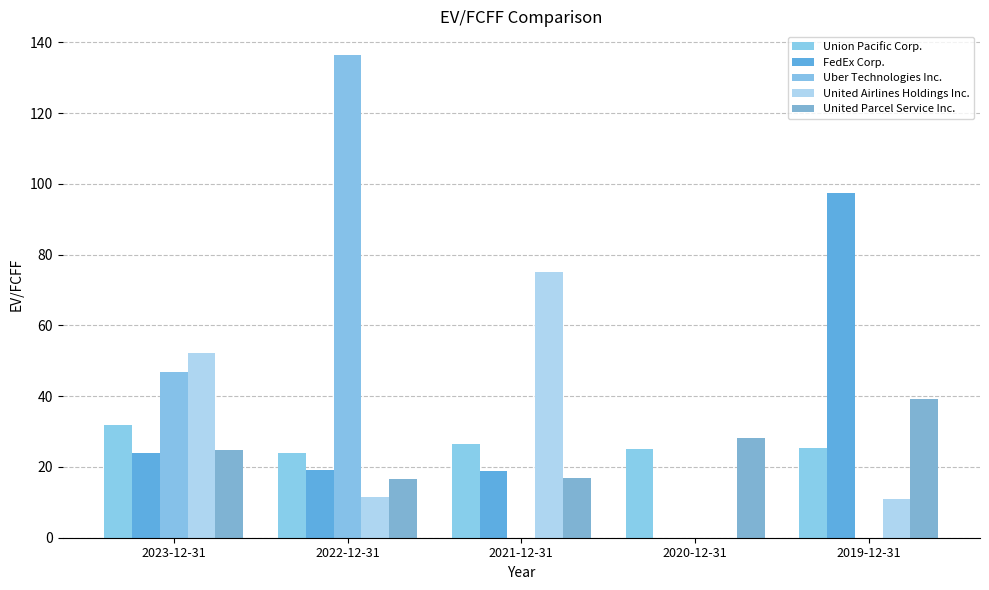

Reading right to left, what are all the values shown in this chart?

Union Pacific Corp.: 25.4	25.2	26.4	23.8	31.9
FedEx Corp.: 97.5	0.0	18.7	19.1	23.9
Uber Technologies Inc.: 0.0	0.0	0.0	136.3	46.7
United Airlines Holdings Inc.: 10.9	0.0	75.0	11.5	52.2
United Parcel Service Inc.: 39.3	28.2	16.9	16.6	24.8